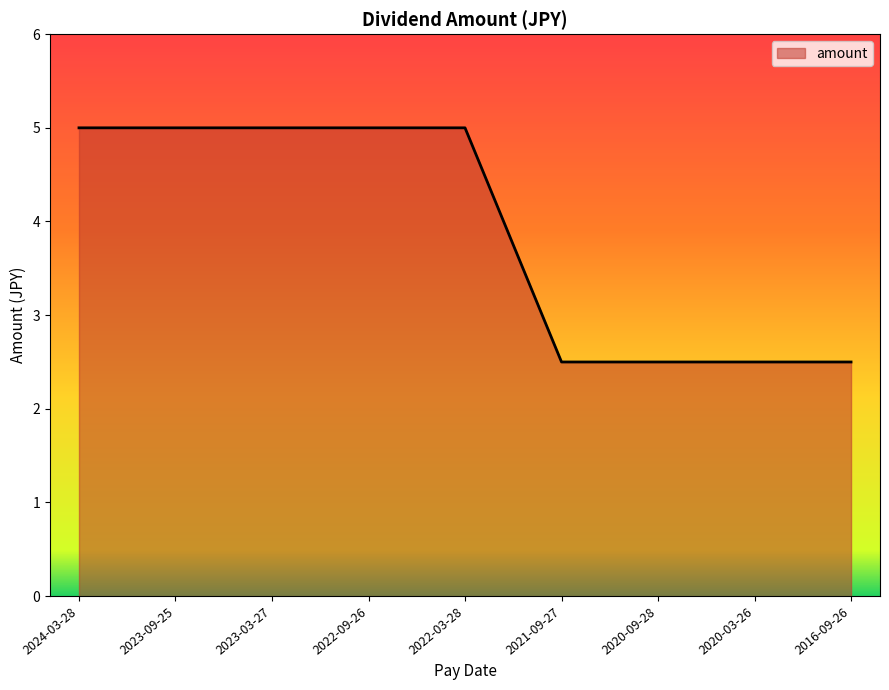

What position from the right is 2016-09-26?

1